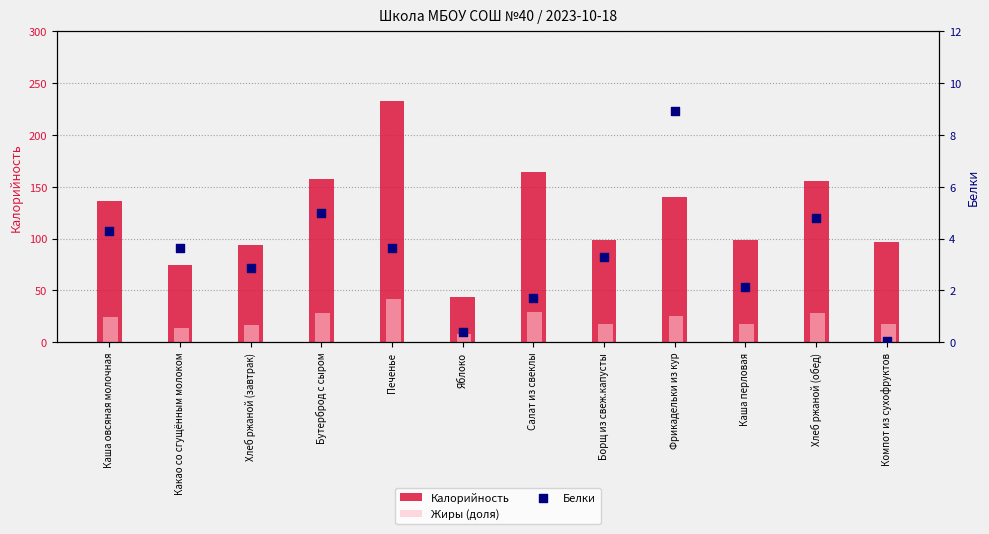

Is the value of Жиры (доля) at Хлеб ржаной (обед) greater than the value of Белки at Хлеб ржаной (обед)?

Yes